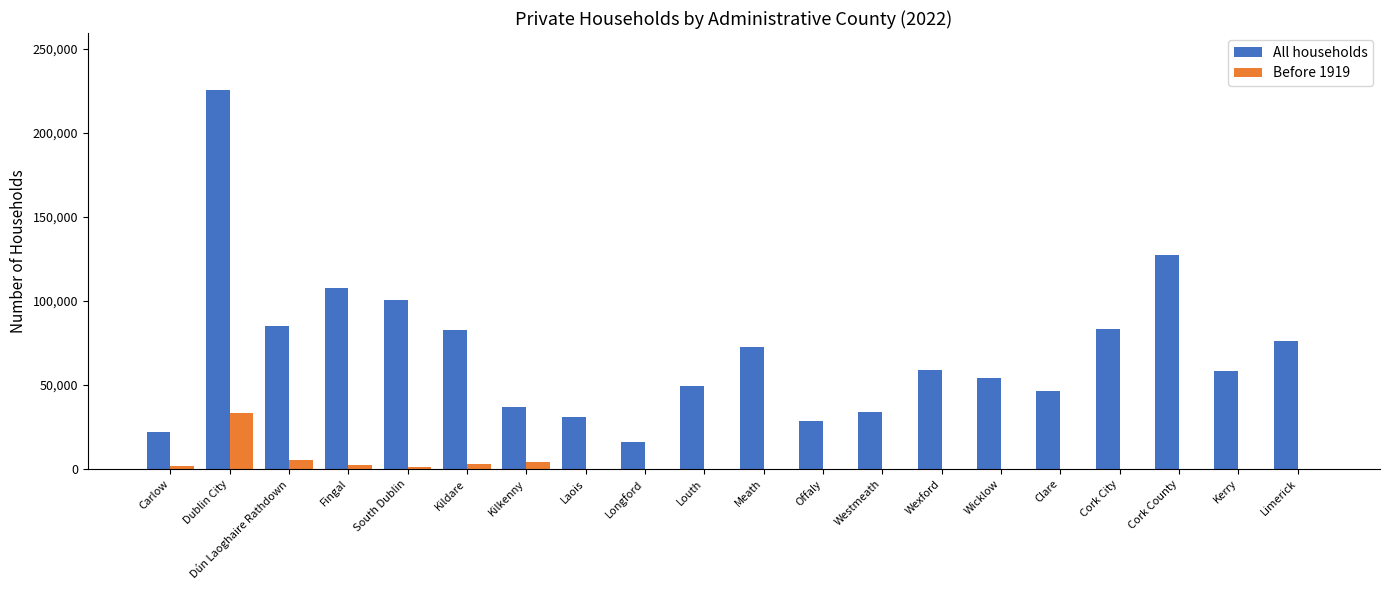

The Before 1919 series shows -14455 at Kerry. True or false?

False